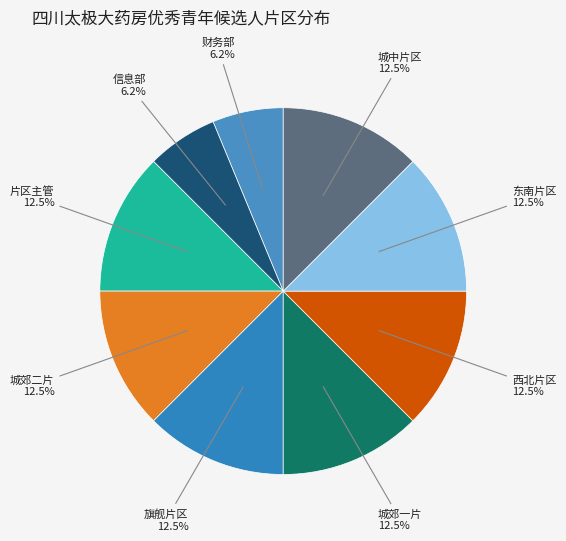

Do 片区主管 and 东南片区 together represent more than half of the pie?

No